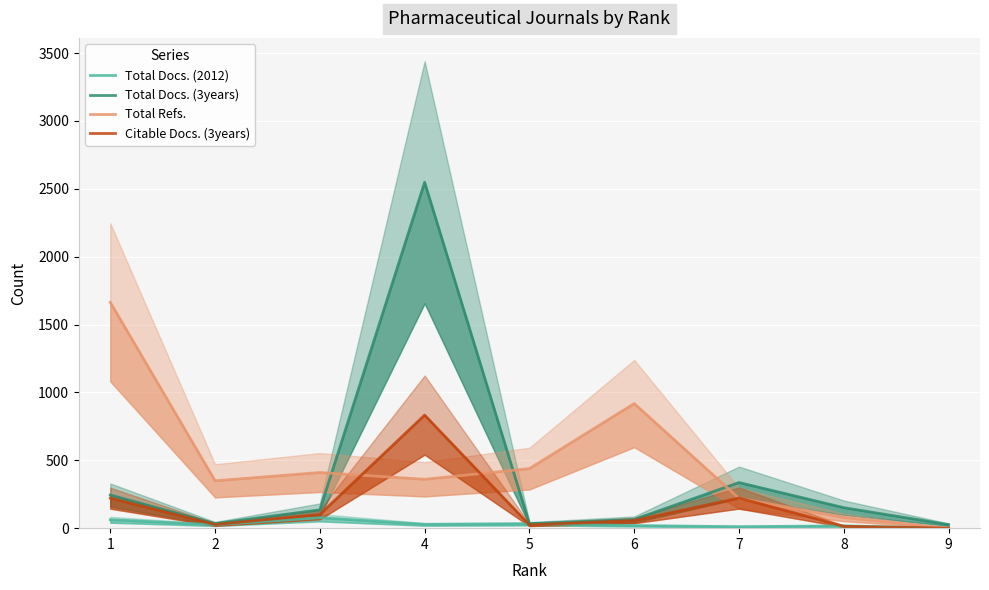

At which category is the sum across all series the highest?

4